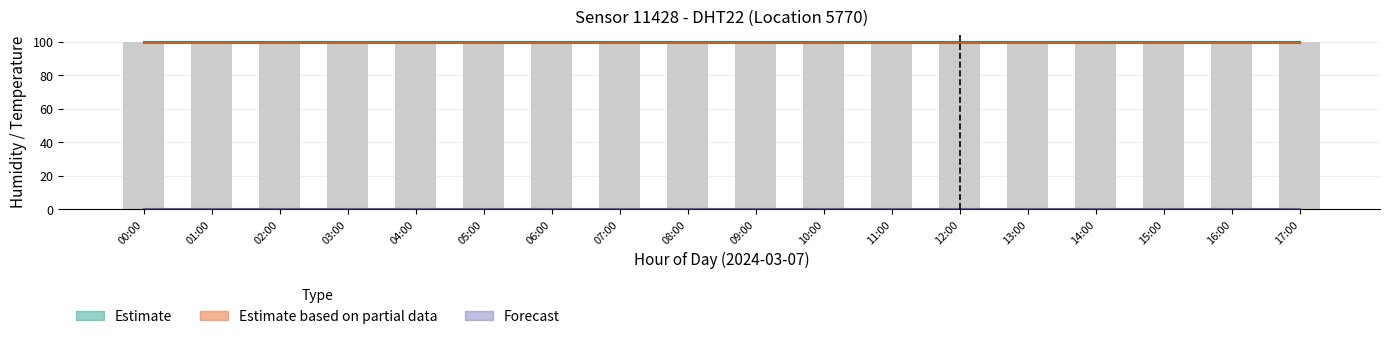

Which label corresponds to the largest value in the chart?

00:00